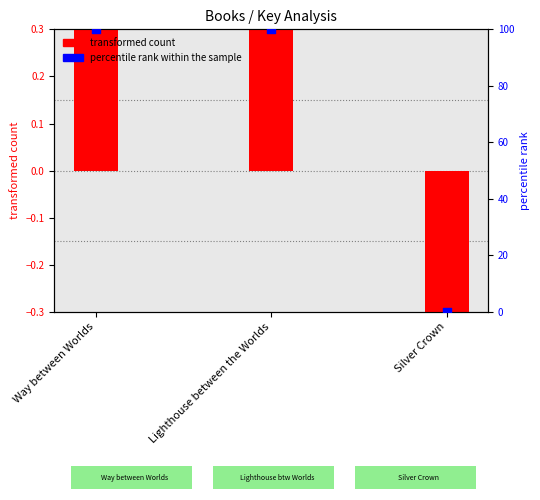

Which series contains the lowest Y value?

transformed count